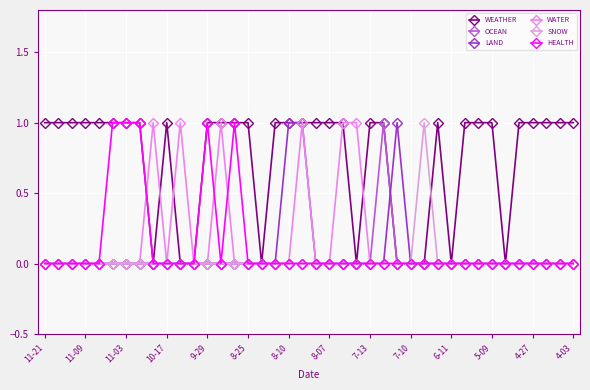

Reading right to left, what are all the values shown in this chart?

WEATHER: 1	1	1	1	1	0	1	1	1	0	1	0	0	0	1	1	0	1	1	1	1	1	1	0	1	1	1	1	0	0	1	0	1	1	1	1	1	1	1	1
OCEAN: 0	0	0	0	0	0	0	0	0	0	0	0	0	0	1	0	0	0	0	0	0	0	0	0	0	0	0	0	0	0	0	0	0	0	0	0	0	0	0	0
LAND: 0	0	0	0	0	0	0	0	0	0	0	0	0	1	0	0	0	0	0	0	1	1	0	0	0	0	0	0	0	0	0	0	0	0	0	0	0	0	0	0
WATER: 0	0	0	0	0	0	0	0	0	0	0	0	0	0	0	0	1	1	0	0	1	0	0	0	0	0	1	0	0	1	0	1	0	0	0	0	0	0	0	0
SNOW: 0	0	0	0	0	0	0	0	0	0	0	1	0	0	0	0	0	0	0	0	0	0	0	0	0	0	0	0	0	0	0	0	0	0	0	0	0	0	0	0
HEALTH: 0	0	0	0	0	0	0	0	0	0	0	0	0	0	0	0	0	0	0	0	0	0	0	0	0	1	0	1	0	0	0	0	1	1	1	0	0	0	0	0